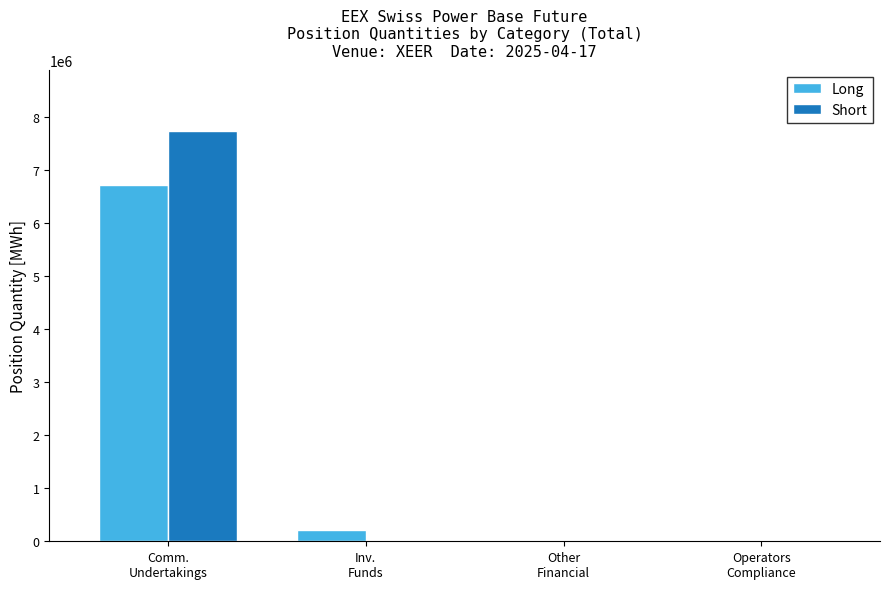

How many data points does each series have?

4